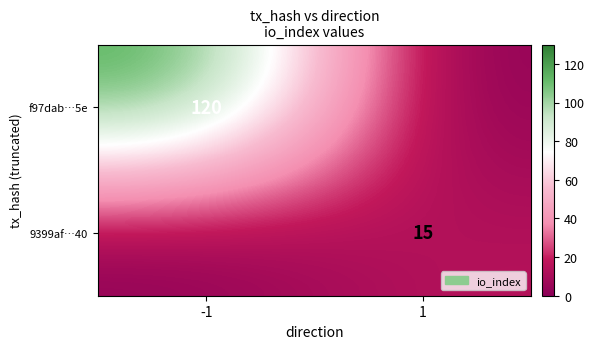

At how many categories does at least one series exceed 28?

1